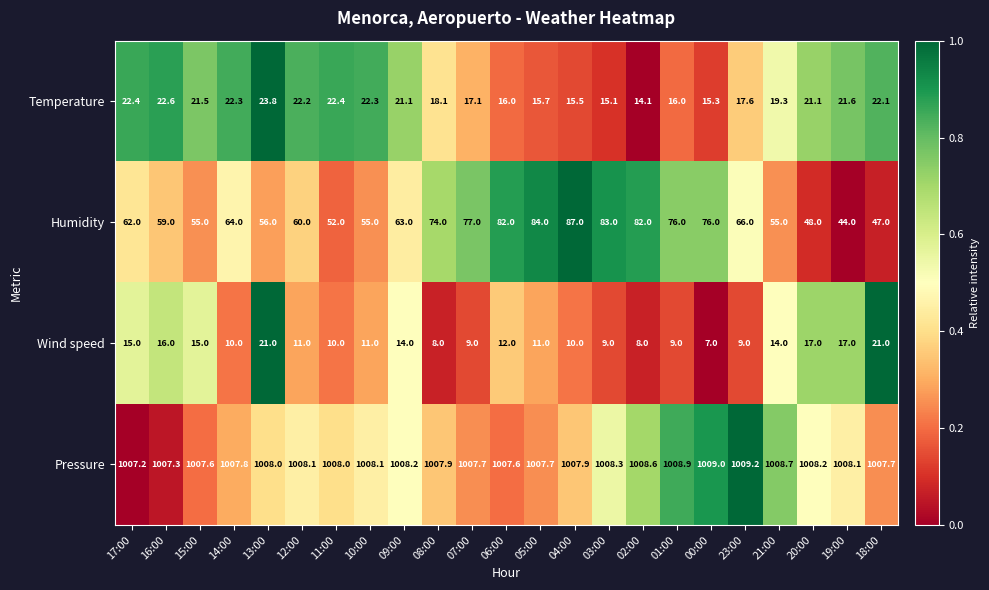

List the series in order of their peak value, lowest first.

Wind speed, Temperature, Humidity, Pressure